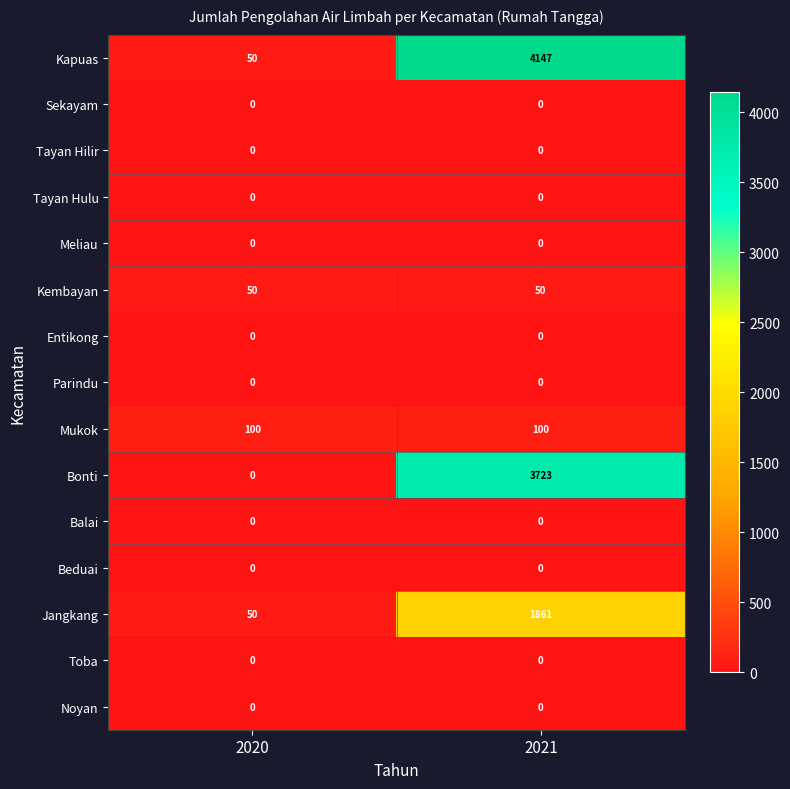

What is the difference between the highest and lowest values at 2020?

100